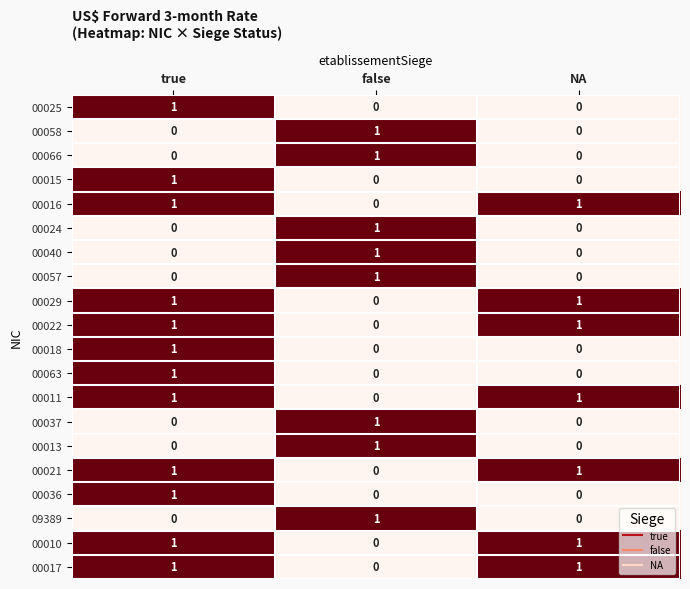

What is the total value across all series at true?

12